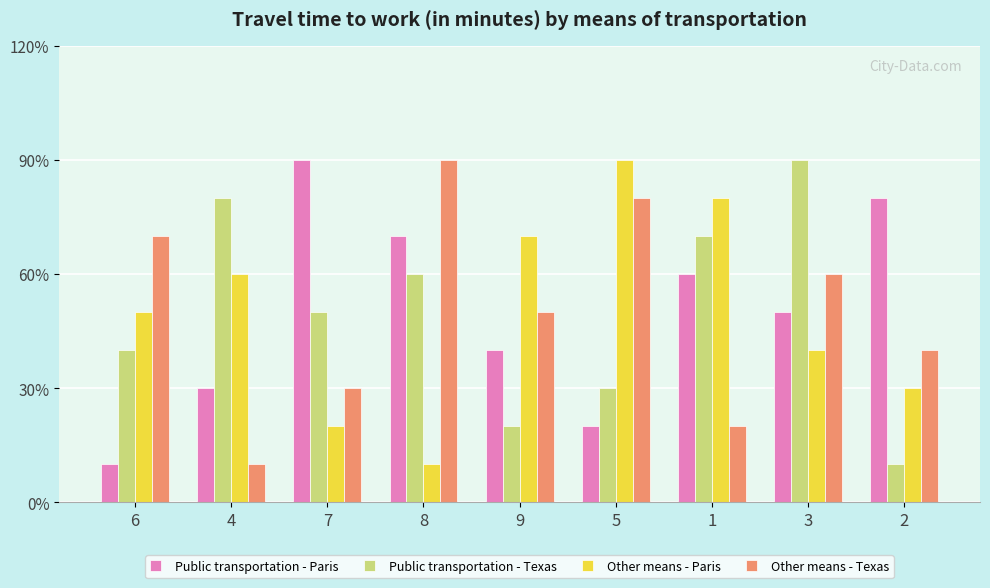

Reading left to right, transcribe all the data shown in this chart.

Public transportation - Paris: 1	3	9	7	4	2	6	5	8
Public transportation - Texas: 4	8	5	6	2	3	7	9	1
Other means - Paris: 5	6	2	1	7	9	8	4	3
Other means - Texas: 7	1	3	9	5	8	2	6	4